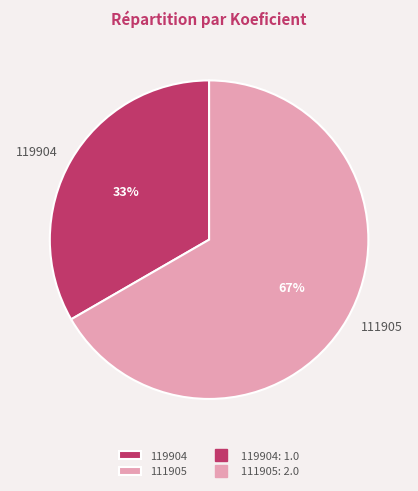

What is the ratio of the value at 111905 to the value at 119904?

2.0